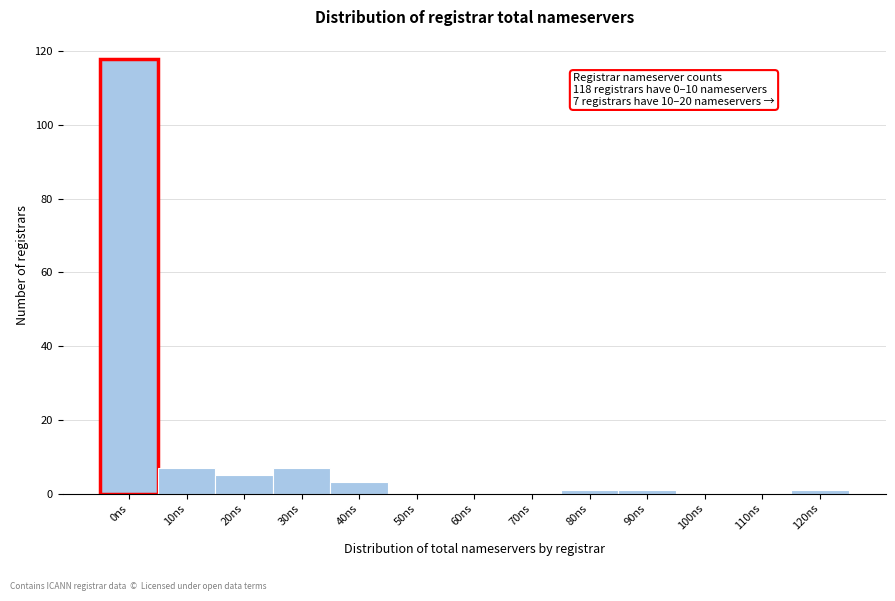

Reading left to right, list all the values displayed in this chart.

0ns=118	10ns=7	20ns=5	30ns=7	40ns=3	50ns=0	60ns=0	70ns=0	80ns=1	90ns=1	100ns=0	110ns=0	120ns=1